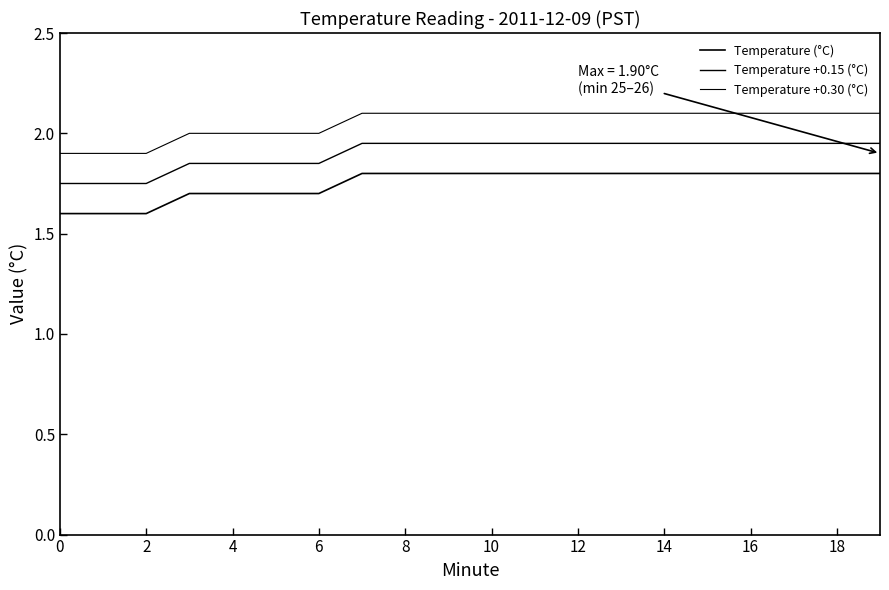

Does the chart have visible grid lines?

No